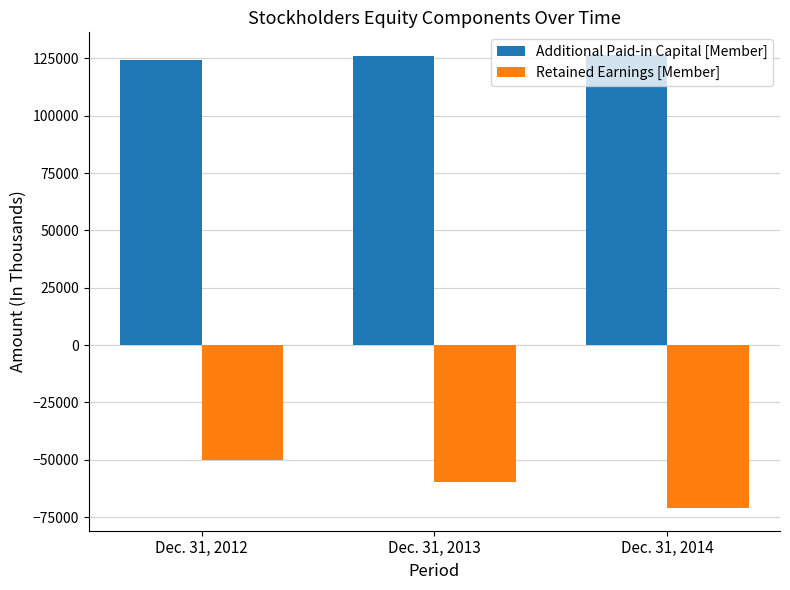

What is the difference between the Additional Paid-in Capital [Member] values at Dec. 31, 2012 and Dec. 31, 2014?

2050